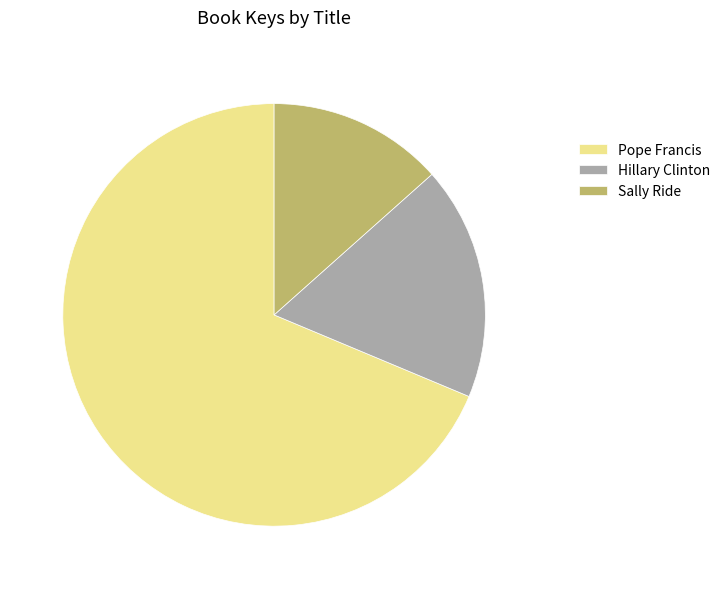

The Hillary Clinton slice represents 29% of the pie. True or false?

False